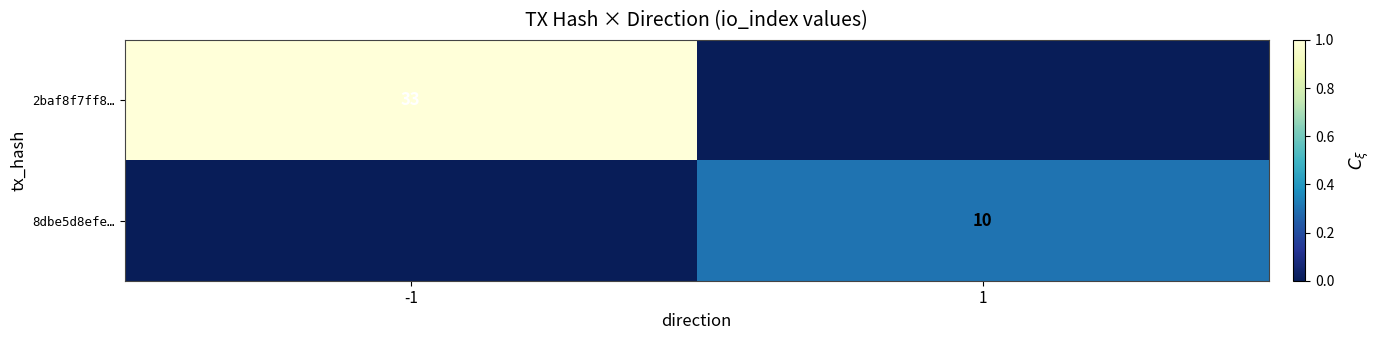

Is it true that 8dbe5d8efe… equals 10 at 1?

True